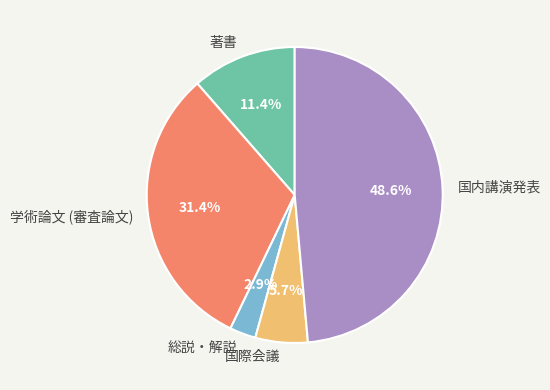

What is the largest slice in the pie chart?

国内講演発表